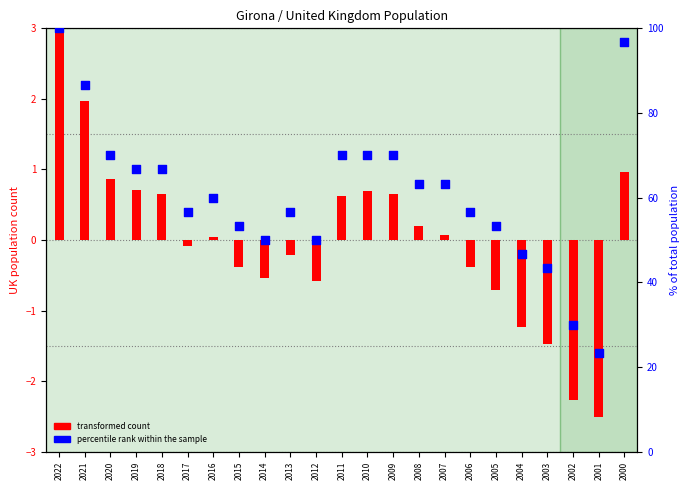

At how many categories does at least one series exceed 64?

9